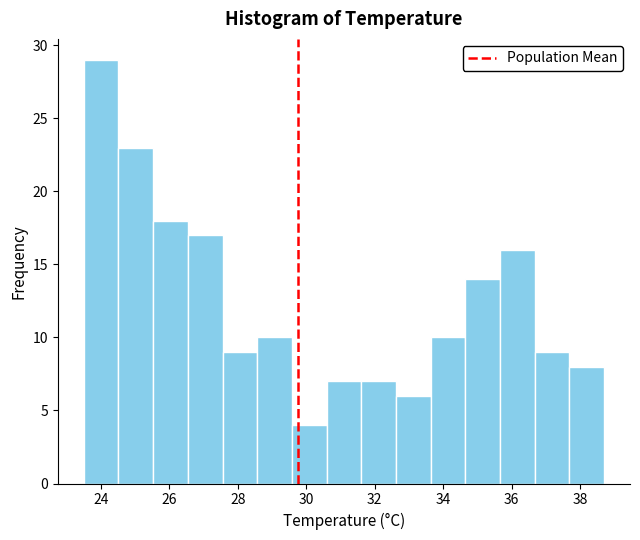

Reading left to right, transcribe this chart: for each bar, give the range it covers on the x-axis and its height. Neither the bar edges nor the heights are printed on the chart, so give them approximately, as read against the axes.

23.6 to 24.6: 29
24.6 to 25.6: 23
25.6 to 26.6: 18
26.6 to 27.6: 17
27.6 to 28.6: 9
28.6 to 29.6: 10
29.6 to 30.6: 4
30.6 to 31.6: 7
31.6 to 32.6: 7
32.6 to 33.6: 6
33.6 to 34.6: 10
34.6 to 35.6: 14
35.6 to 36.6: 16
36.6 to 37.6: 9
37.6 to 38.8: 8